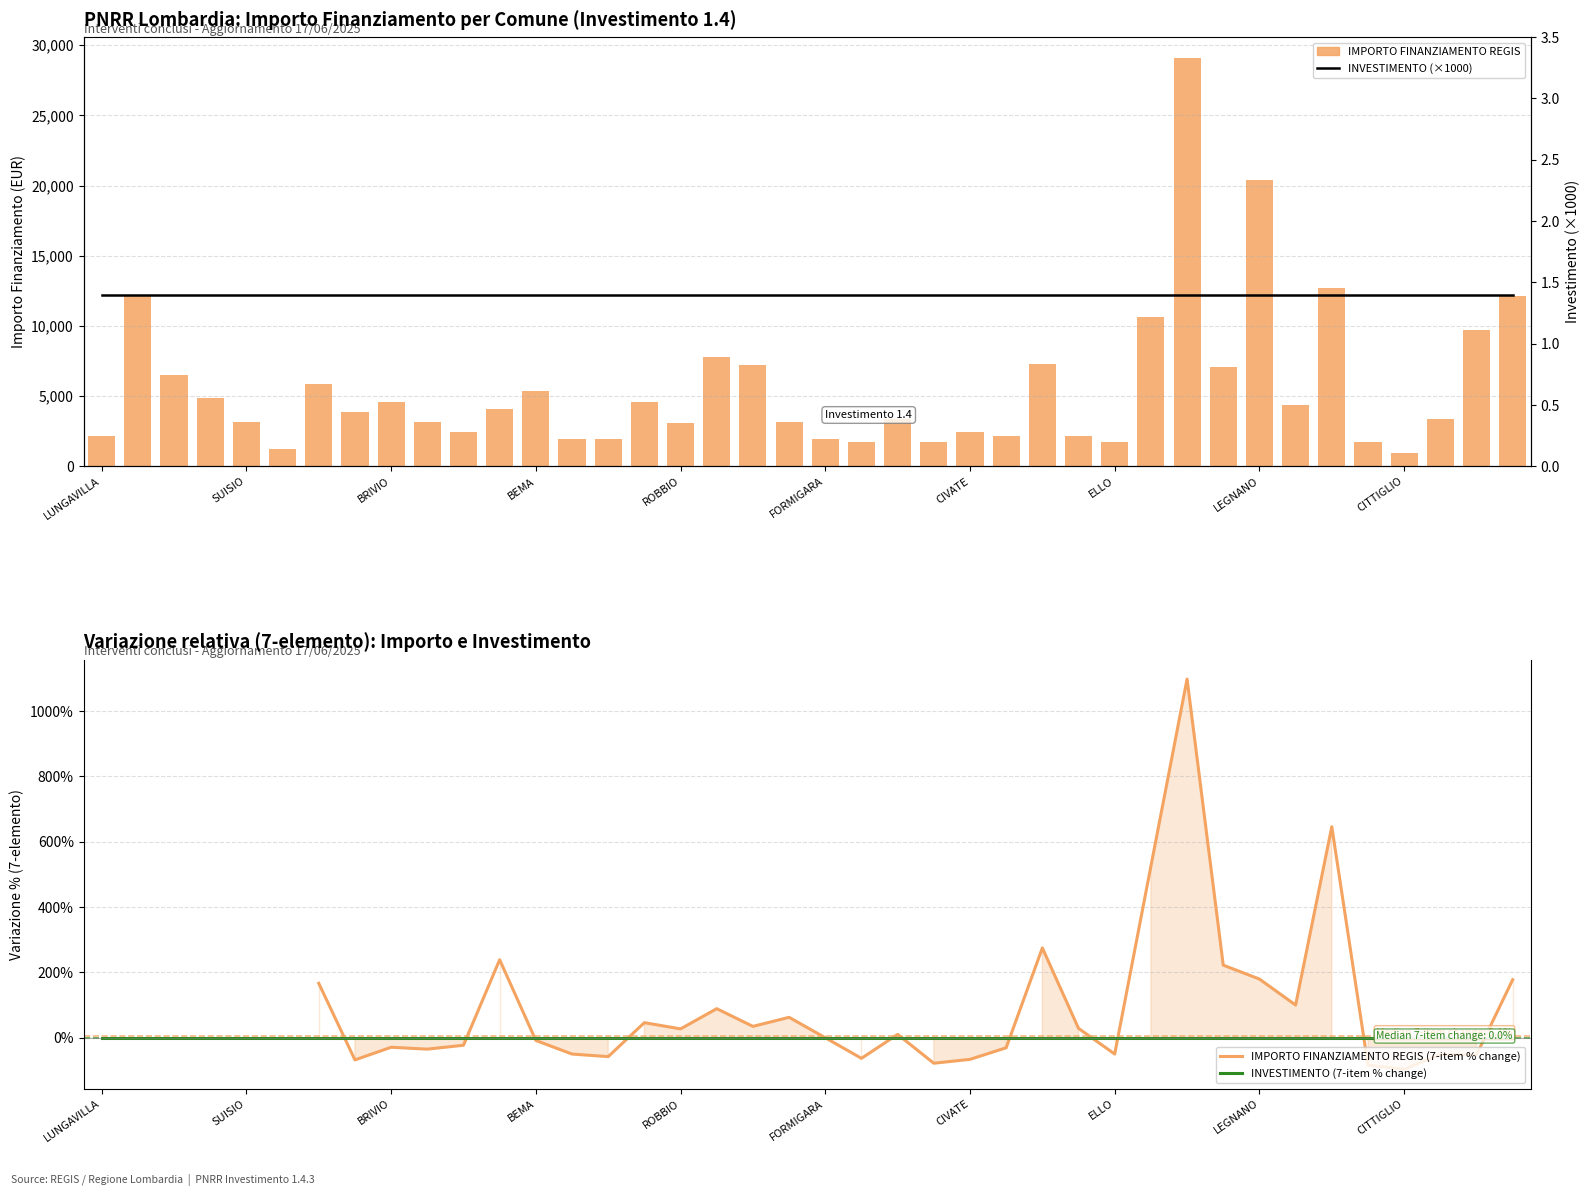

Reading right to left, extract all data points from this chart.

GROMO=12150	SULZANO=9720	SIRTORI=3402	CITTIGLIO=972	MANTELLO=1701	PONCARALE=12691	CIRIMIDO=4374	LEGNANO=20384	SAN MARTINO DALLARGINE=7047	PESCHIERA BORROMEO=29120	ZANICA=10633	ELLO=1701	PRADALUNGA=2187	CORNALE E BASTIDA=7290	LURAGO MARINONE=2187	CIVATE=2430	IZANO=1701	BLESSAGNO=3402	RICENGO=1701	FORMIGARA=1944	CENATE SOPRA=3159	QUINZANO DOGLIO=7203	ORIO AL SERIO=7776	ROBBIO=3087	ANDALO VALTELLINO=4617	GROPELLO CAIROLI=1944	ZINASCO=1944	BEMA=5346	ZIBIDO SAN GIACOMO=4116	SONDALO=2430	TREZZONE=3159	BRIVIO=4617	TERNATE=3888	VALBRONA=5832	VALGREGHENTINO=1215	SUISIO=3159	BIANZONE=4860	PEGOGNAGA=6517	CAINO=12150	LUNGAVILLA=2187